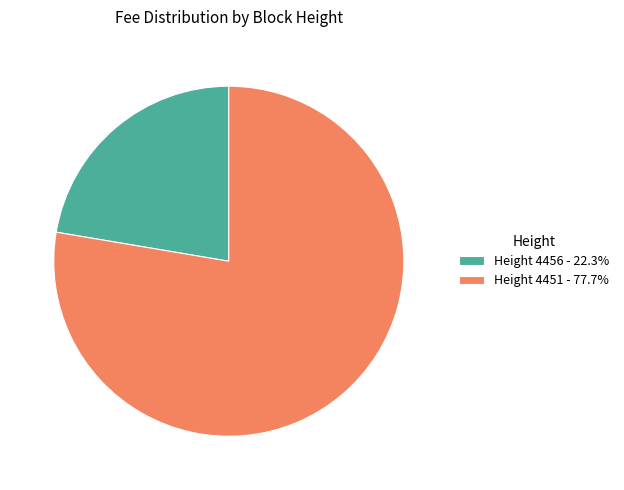

How many segments does this pie chart have?

2